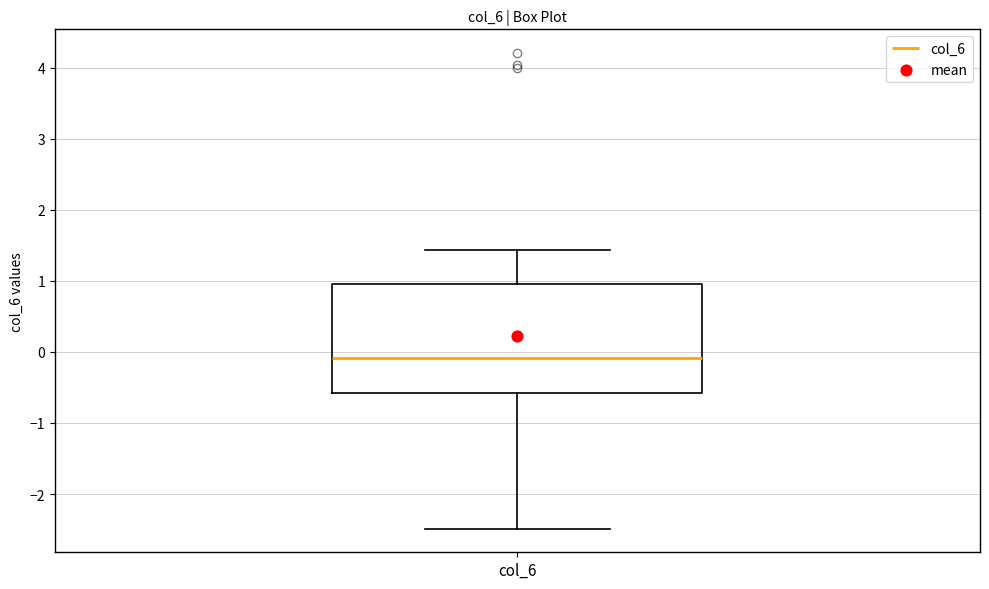

Read this box plot against the y-axis: the position of the median line, the range covered by the box, and the ends of both whiskers. The values are not printed on the chart, so give them approximately, as read against the axis.

median -0.1, box -0.6 to 1.0, whiskers -2.5 to 1.4